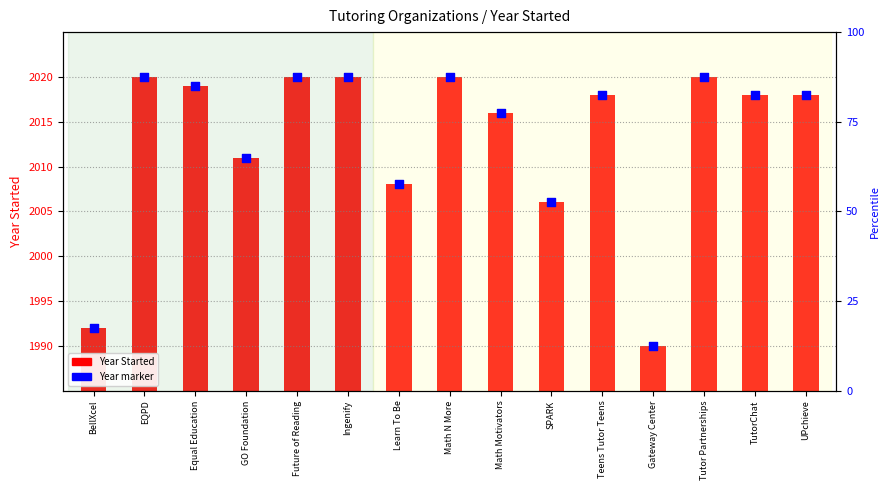

At how many categories does at least one series exceed 1982?

15